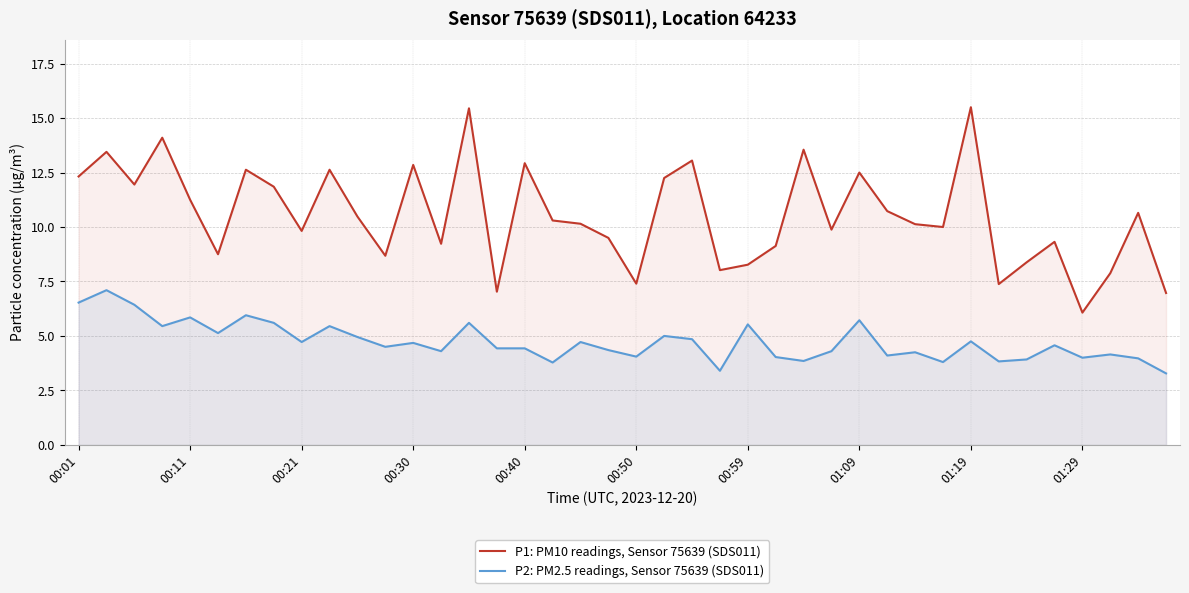

Which series changed the most between 00:01 and 00:59?

P1: PM10 readings, Sensor 75639 (SDS011)